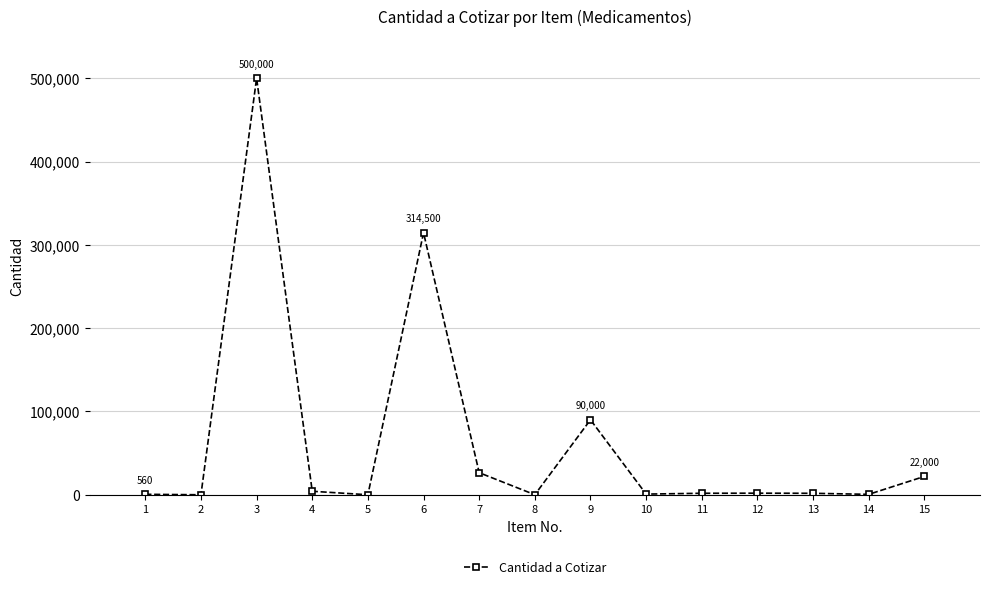

What is the value of the 10th point from the left?

800